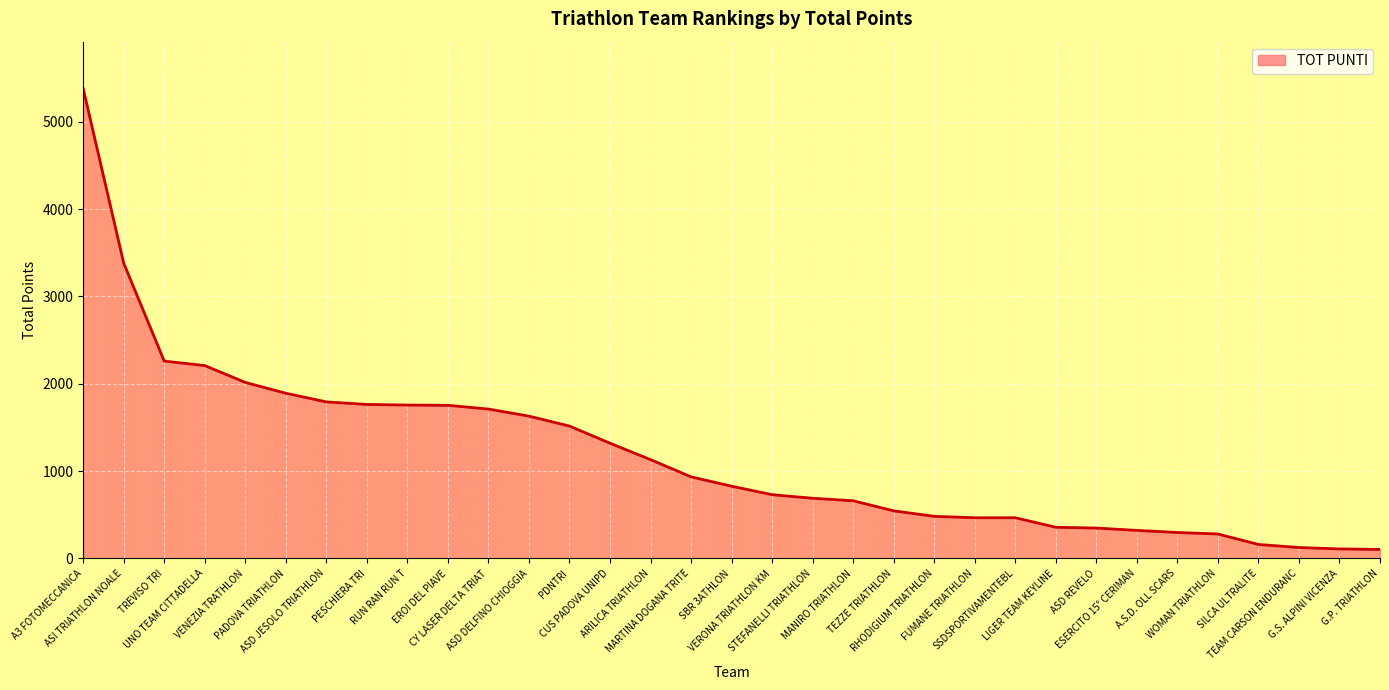

How many lines are shown in the chart?

1